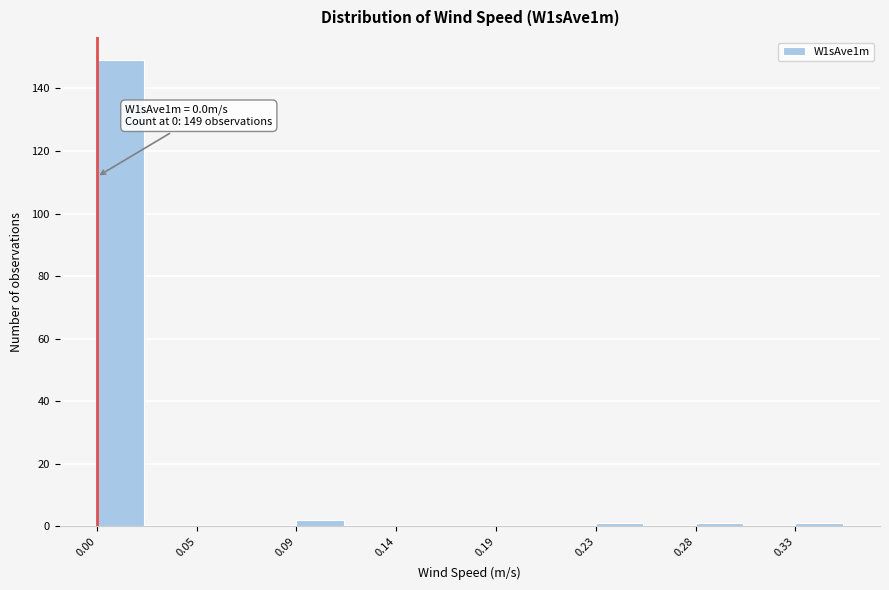

Which range on the x-axis has the tallest bar?

0.000 to 0.025